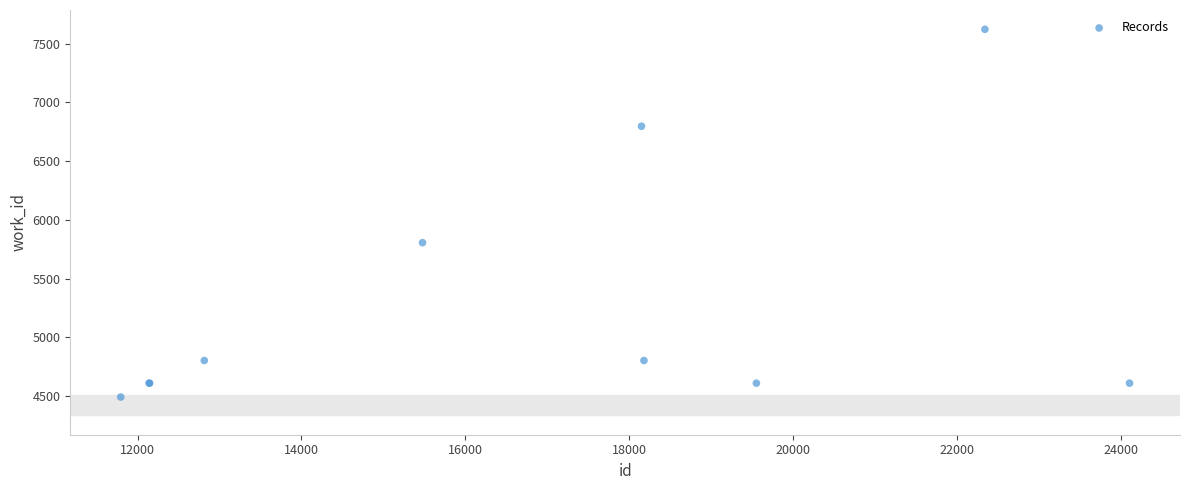

What Y value in the scatter plot is closest to 6057?

5806